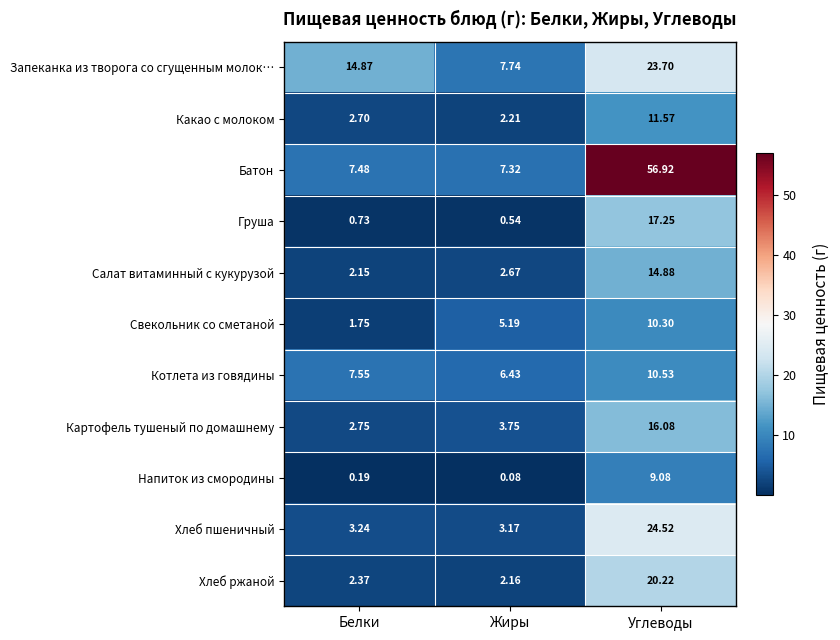

At which label is Напиток из смородины closest to 4?

Белки